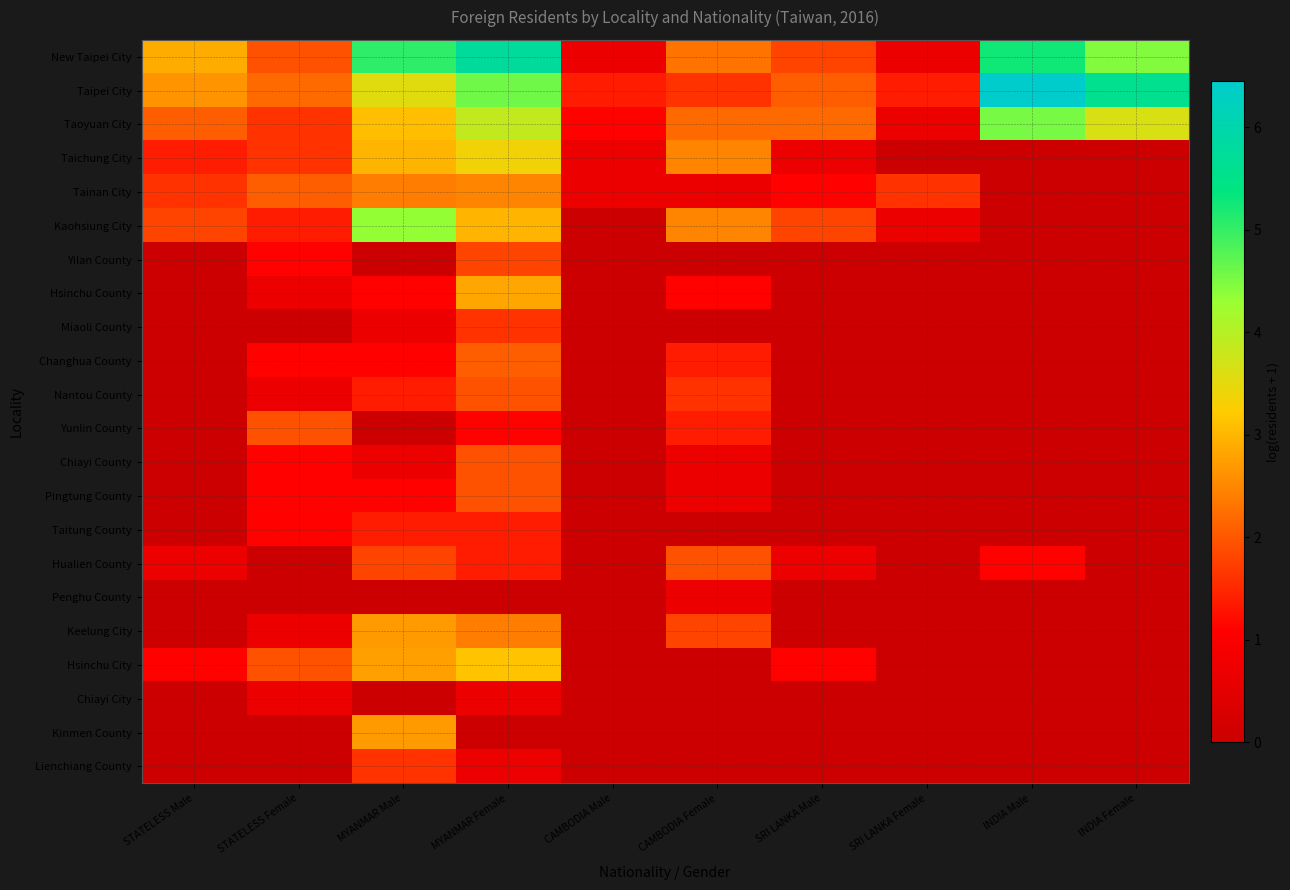

Which series has the largest total across all categories?

Taipei City